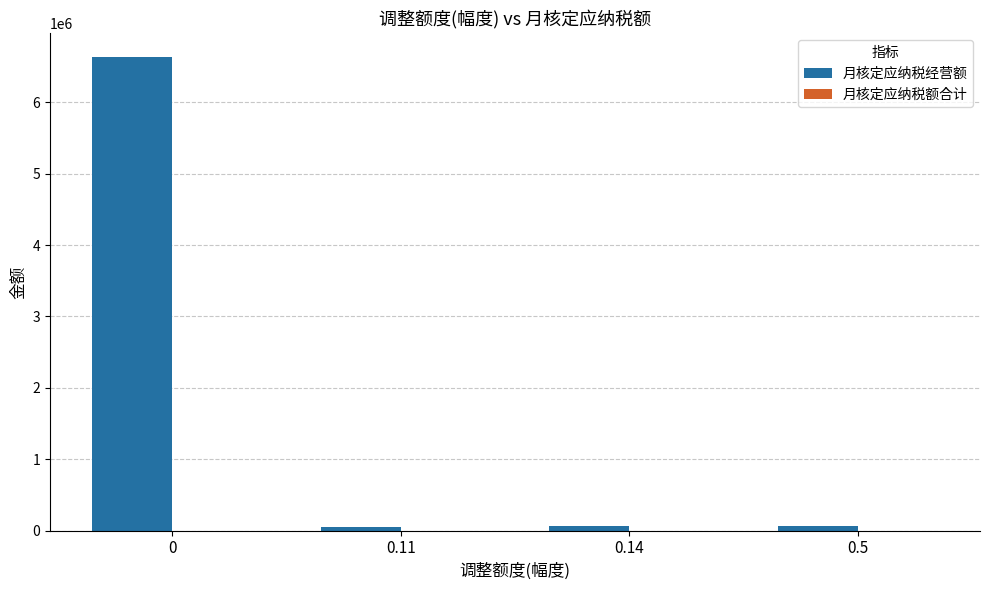

Which series has the largest total across all categories?

月核定应纳税经营额